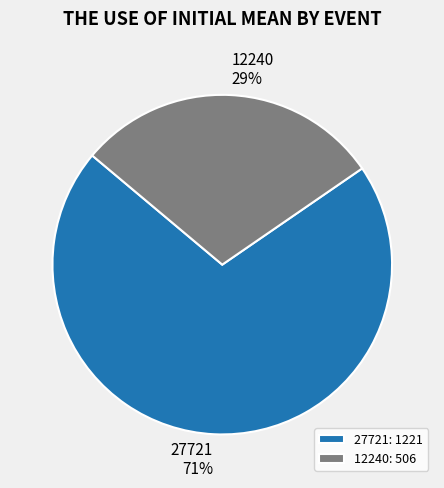

The 27721 slice represents 59% of the pie. True or false?

False